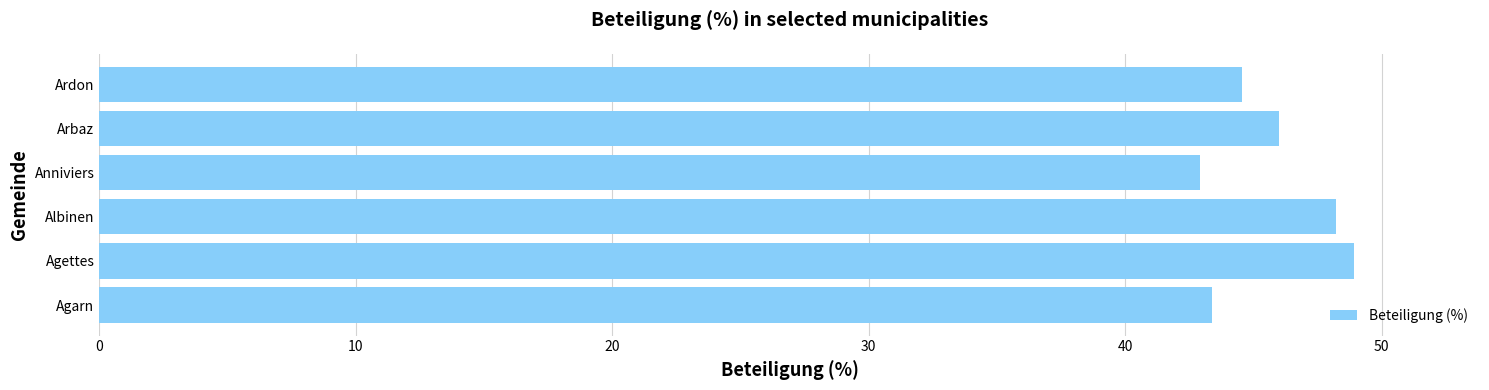

Which category has the lowest value across all series?

Anniviers